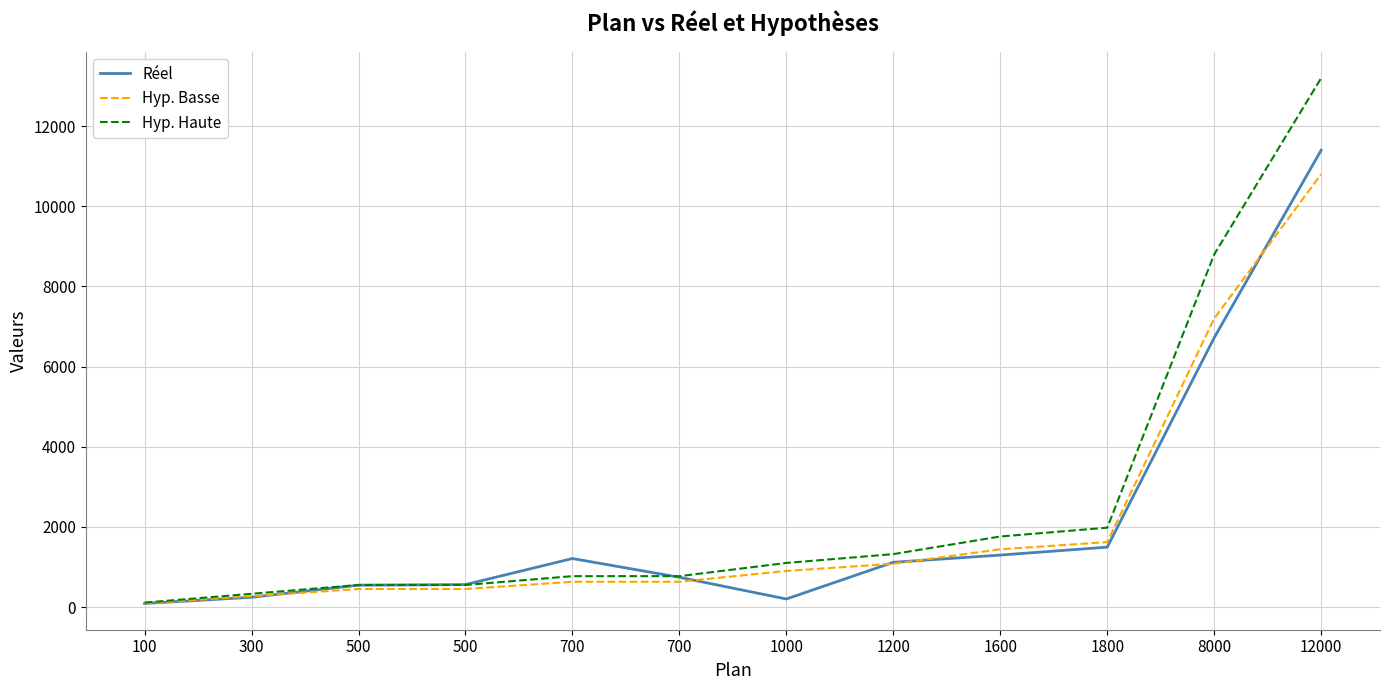

True or false: Réel and Hyp. Haute cross at least once.

True